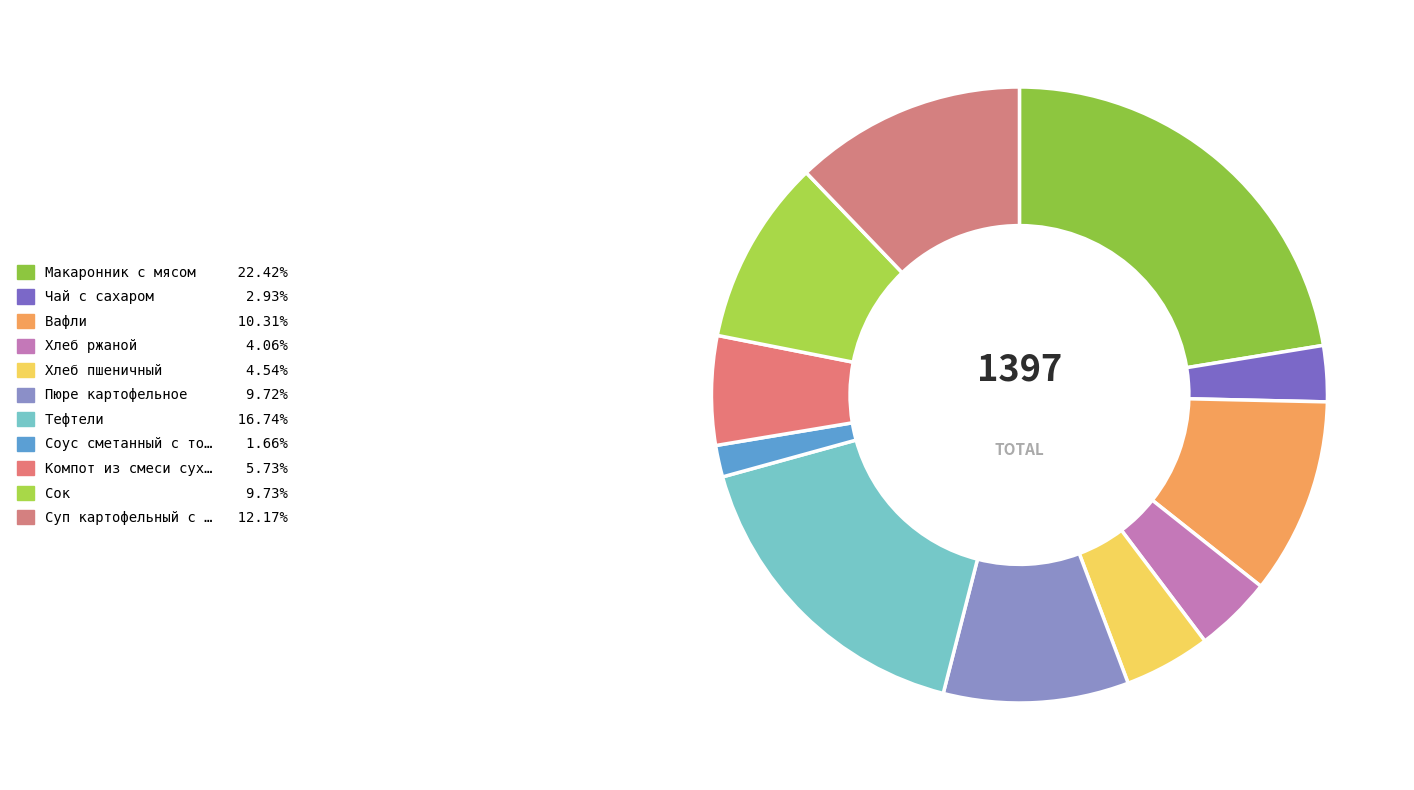

Which slice is the largest?

Макаронник с мясом